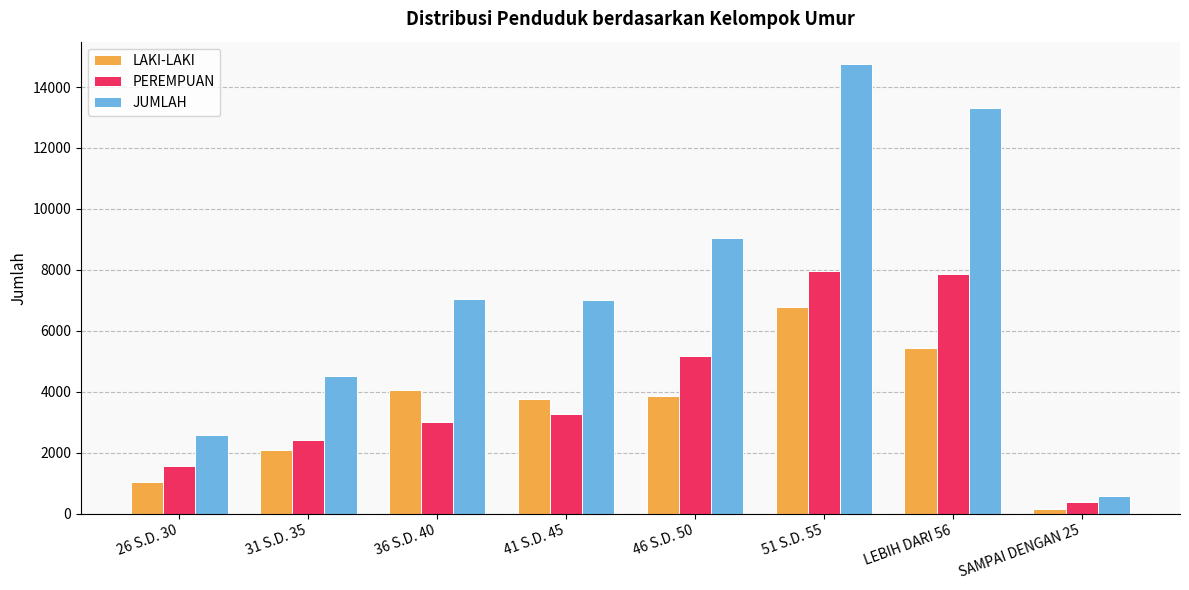

How many values in the PEREMPUAN series are below 3262?

4